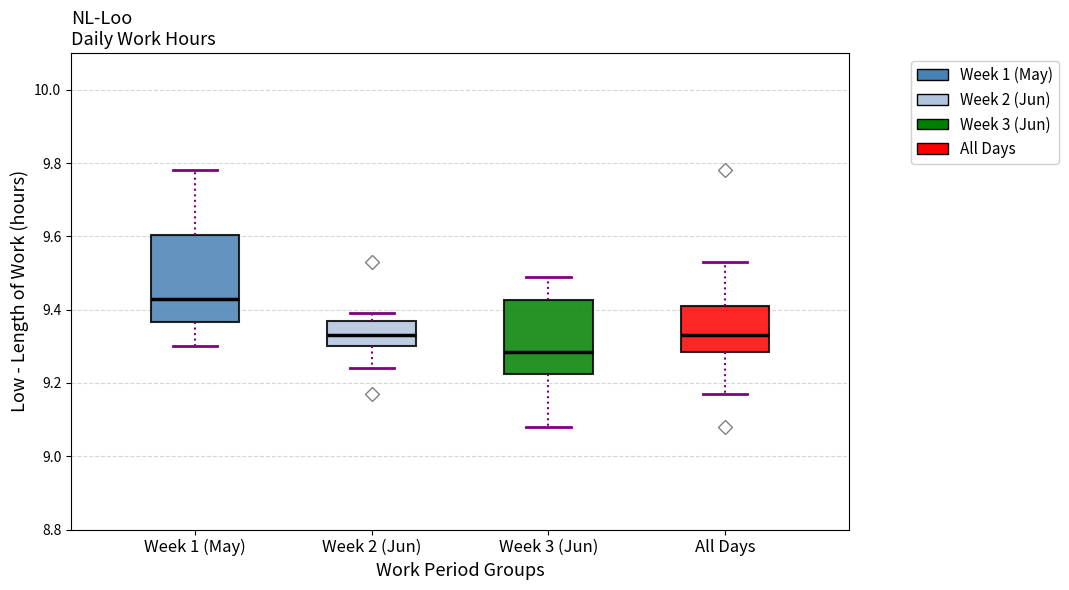

Which box is the tallest, from its lower edge to its upper edge?

Week 1 (May)